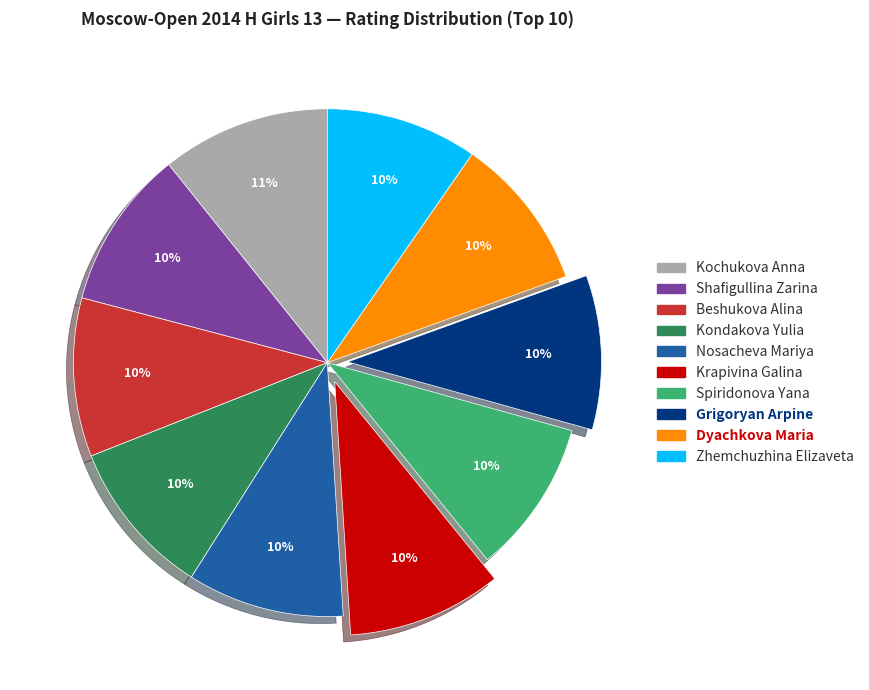

How many slices are in this pie chart?

10